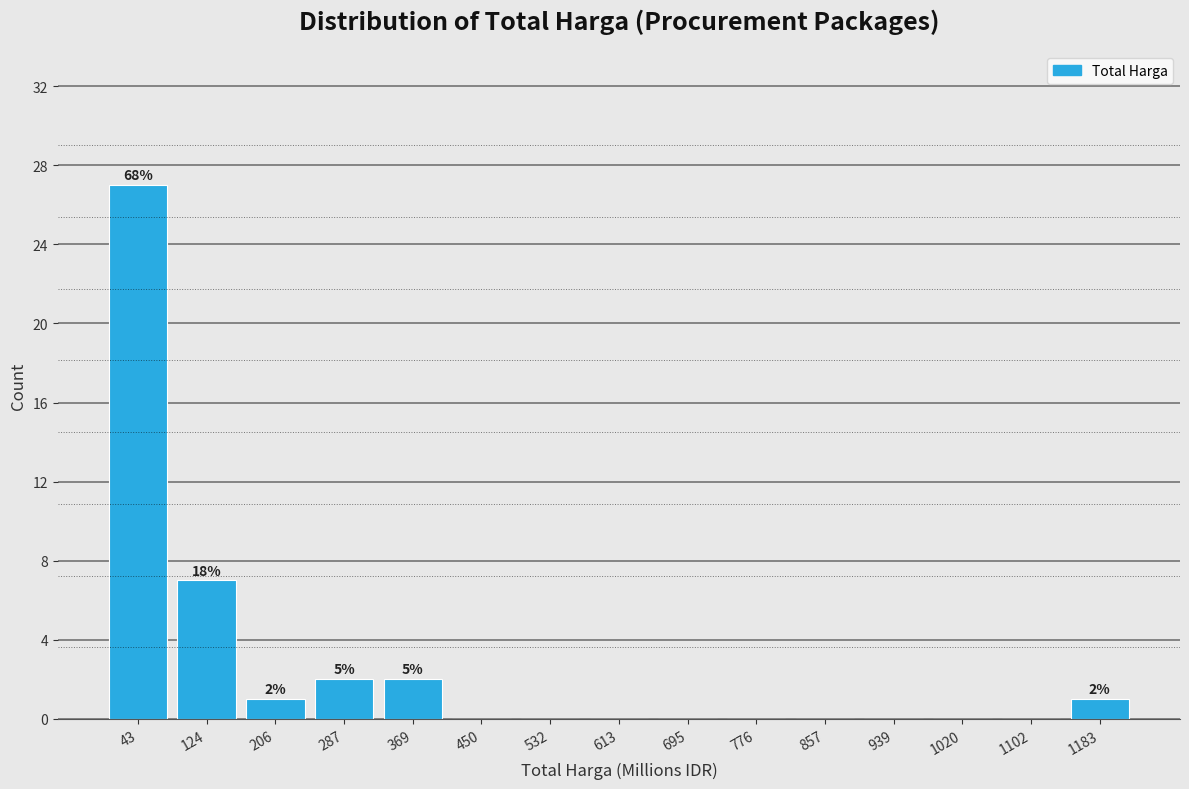

Which range on the x-axis has the tallest bar?

0 to 80